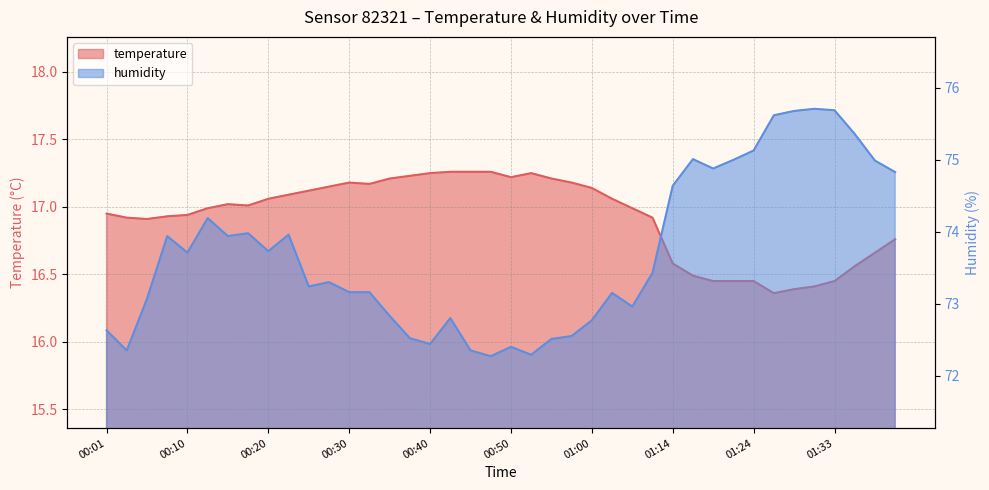

True or false: temperature has more than 1 points higher than both neighbors.

True